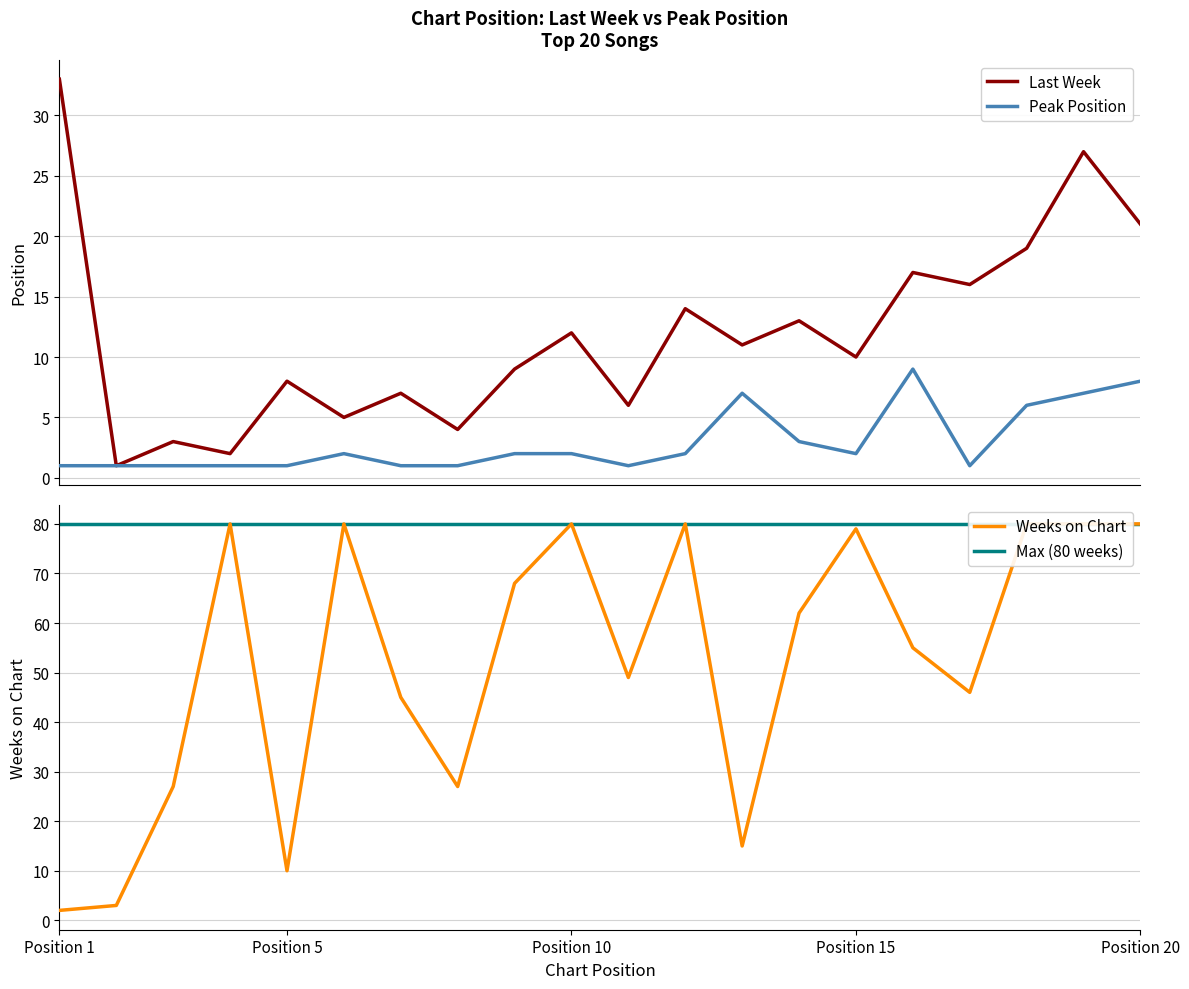

What is the highest value of the Last Week series?

33